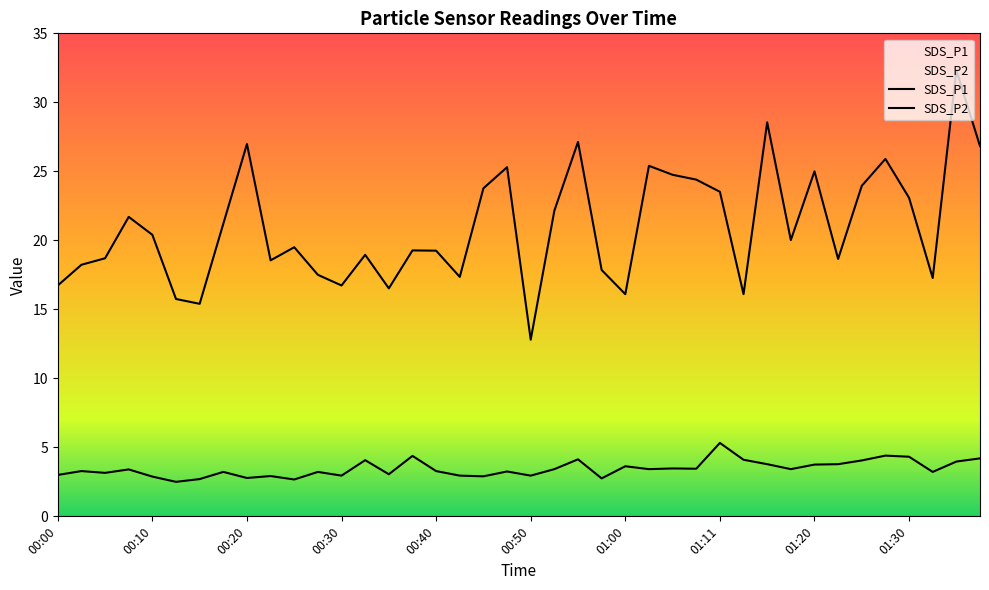

At which label does SDS_P2 first exceed 3?

00:03